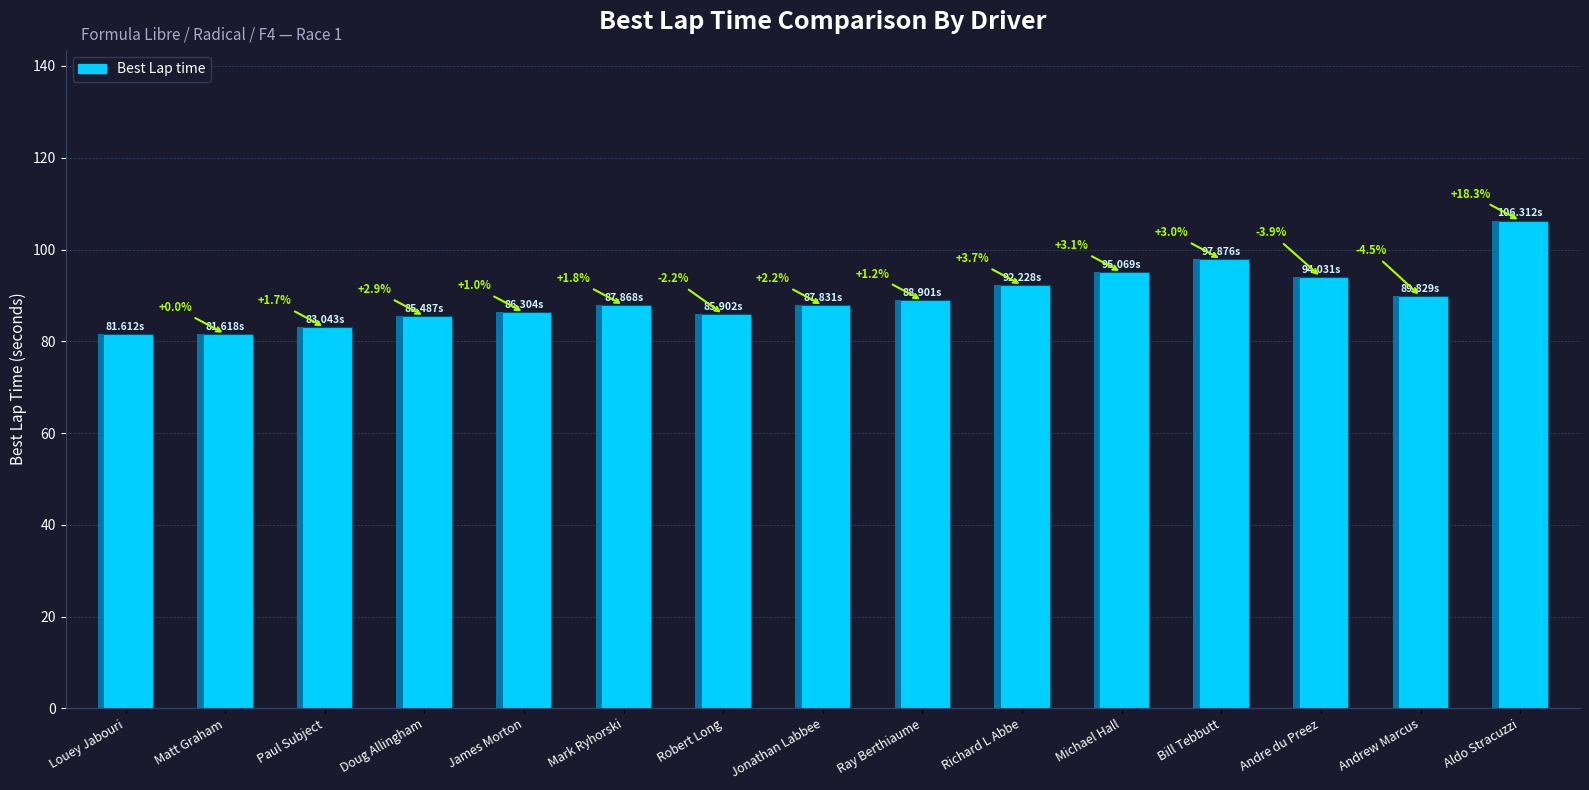

What is the minimum value shown in the chart?

81.6